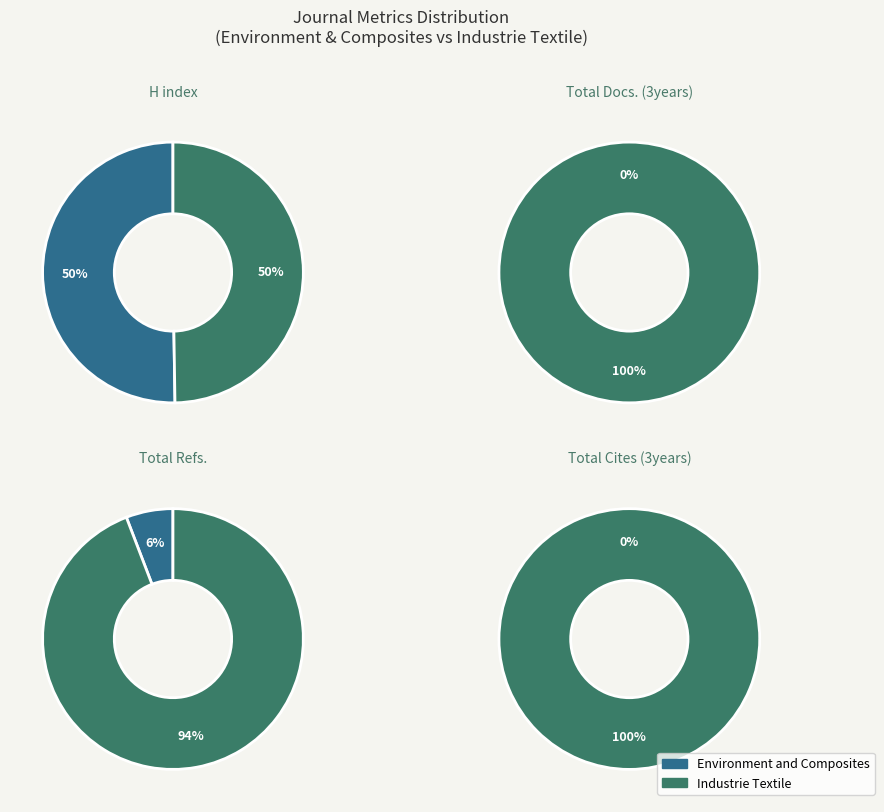

How many segments does this pie chart have?

2